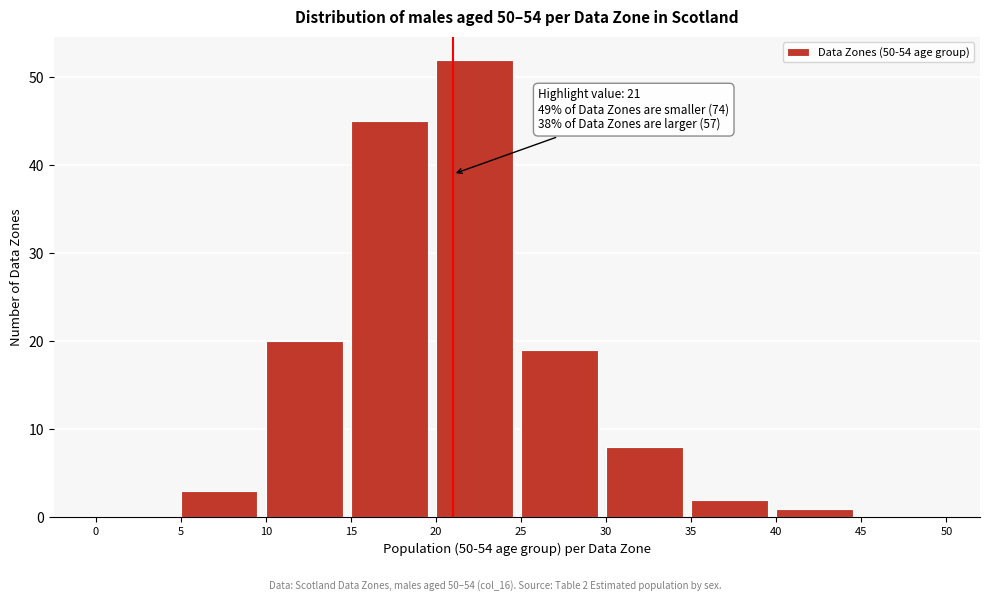

Over which range of the x-axis is the bar tallest?

20 to 25